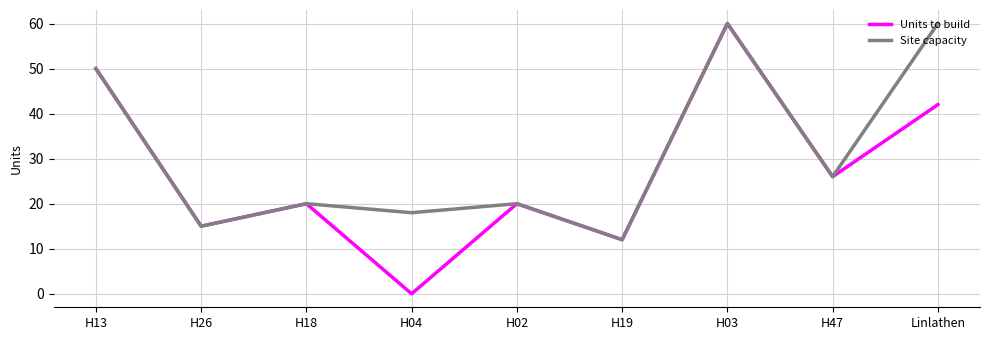

Is the value of Site capacity at H03 greater than the value of Units to build at H18?

Yes